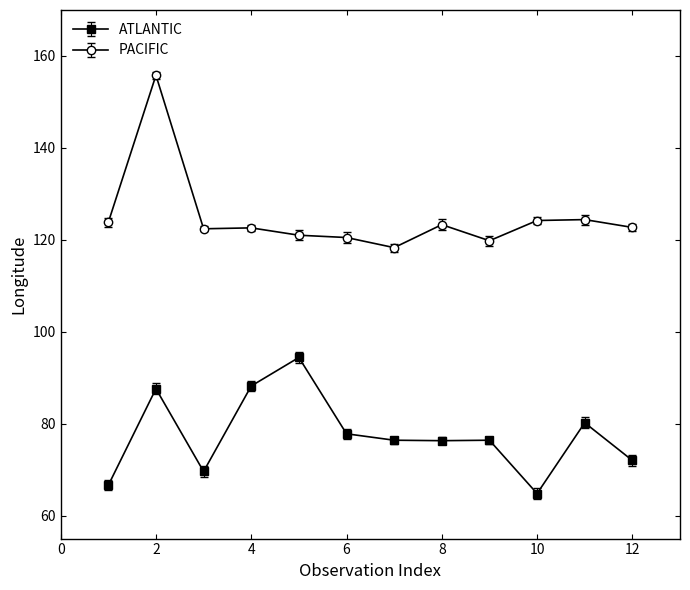

Which series has the largest range (max minus min)?

PACIFIC